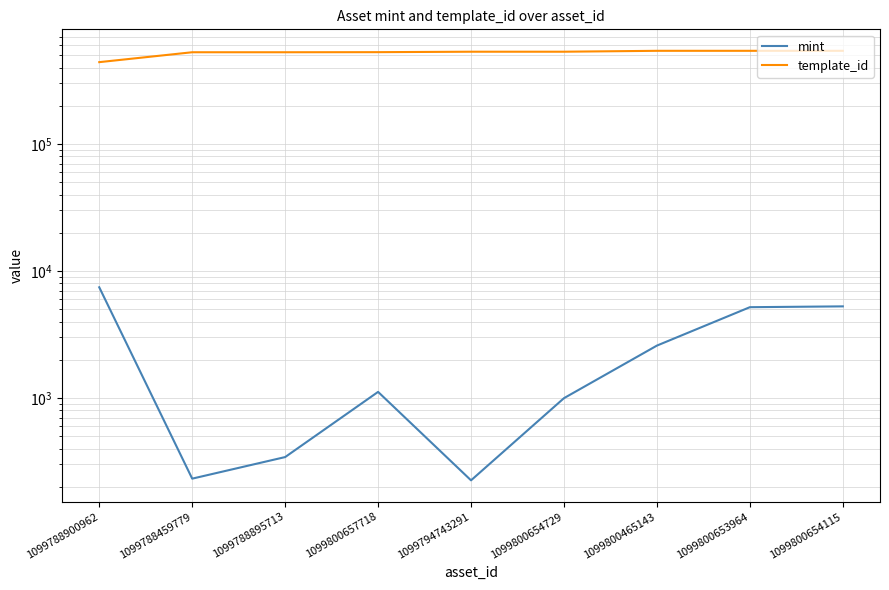

What is the sum of all mint values?

23411